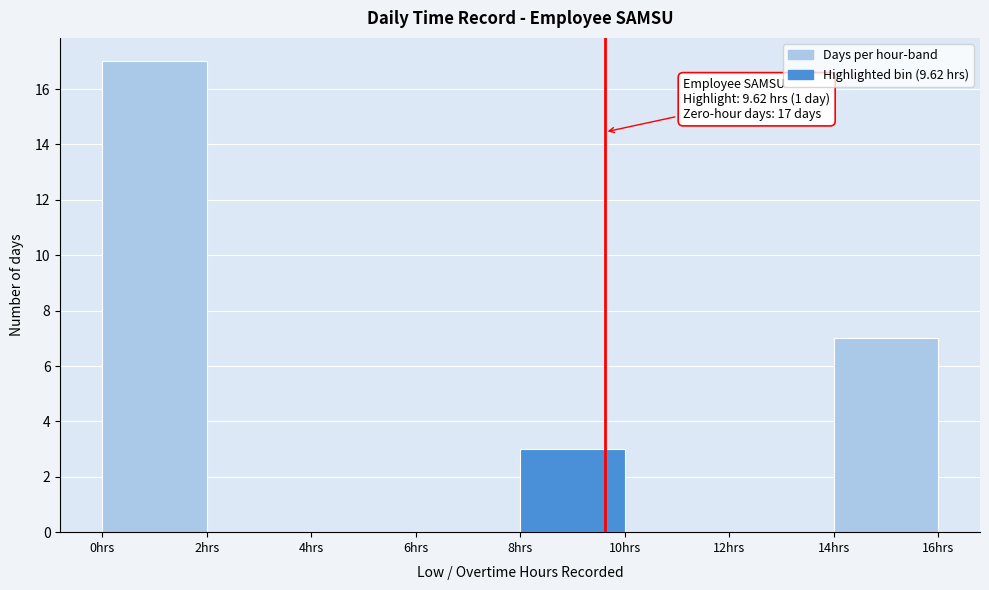

Over which range of the x-axis is the bar tallest?

0 to 2